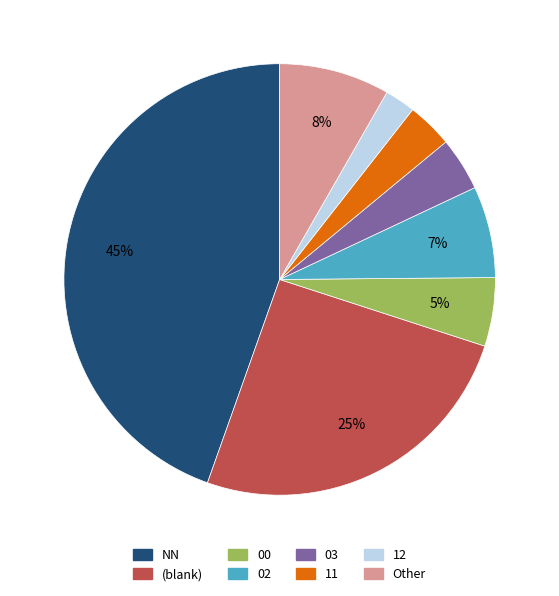

How many segments does this pie chart have?

8